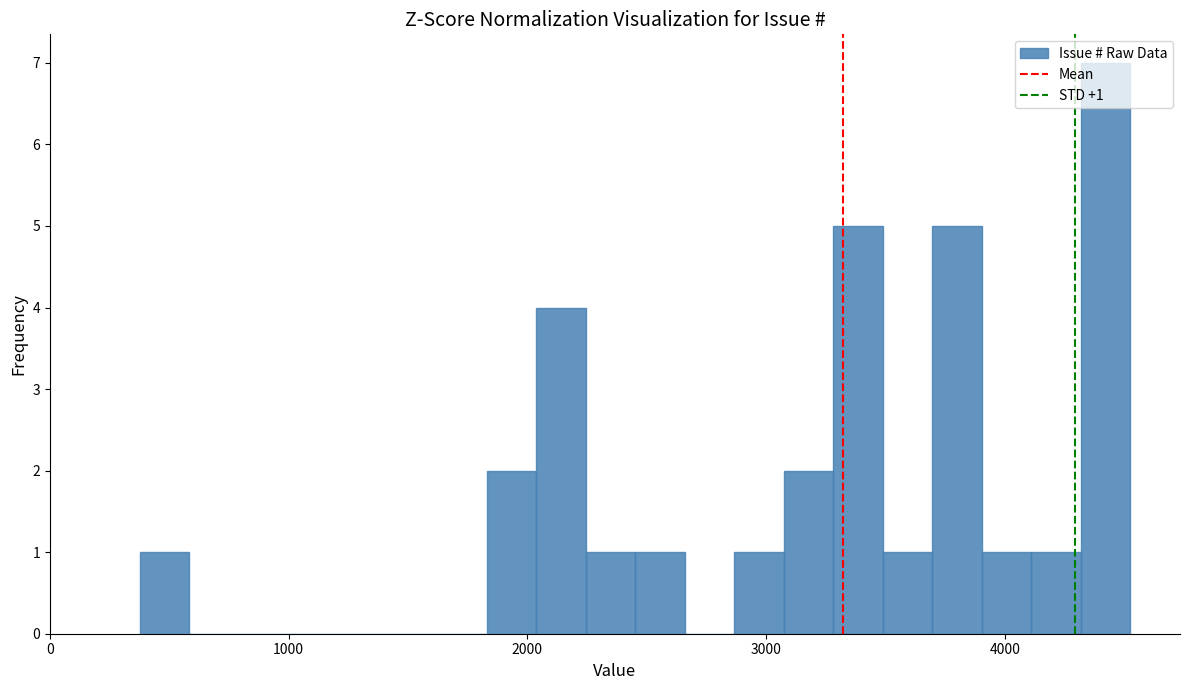

Read against the x-axis, roughly where is the centre of the tallest bar?

4400